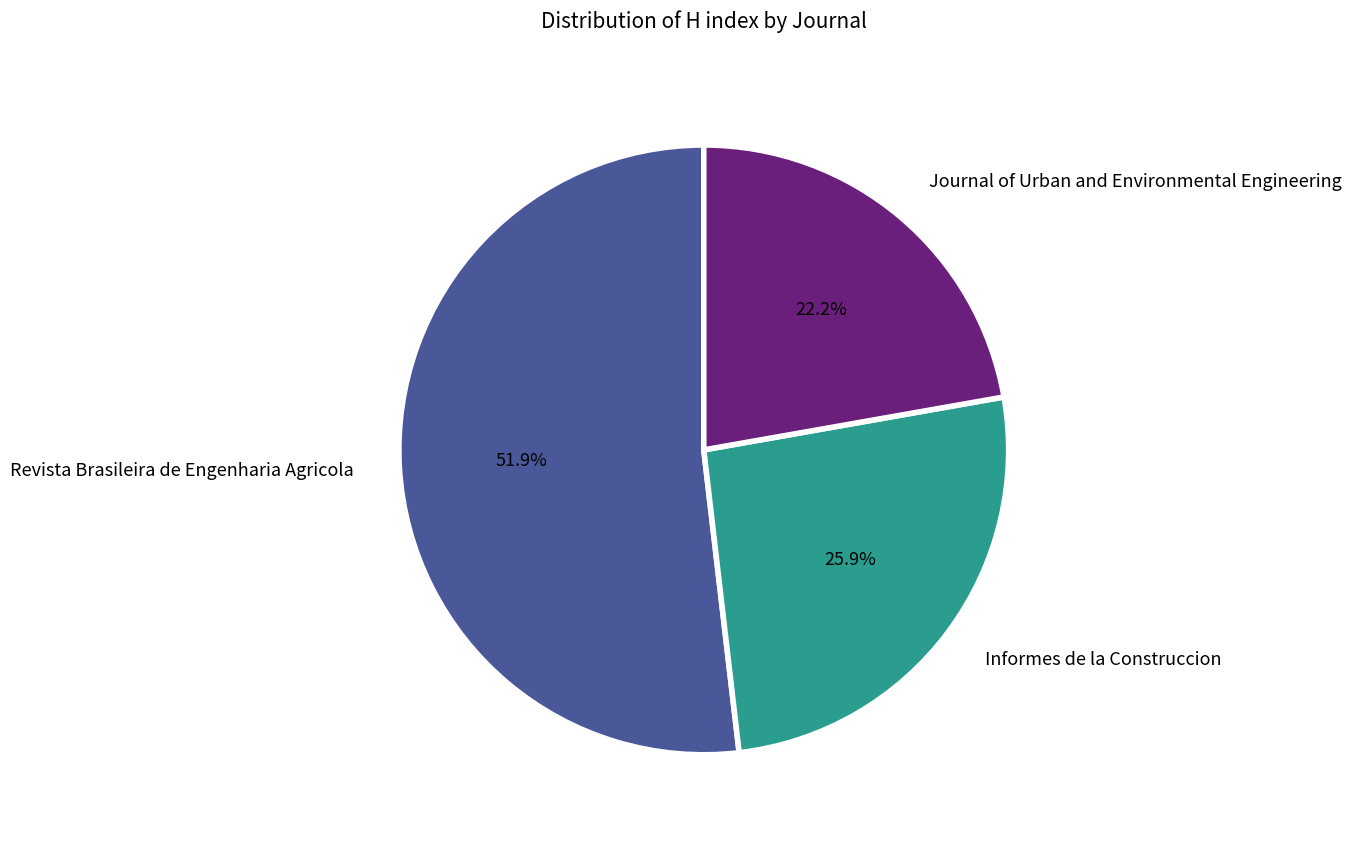

Rank the categories by value from lowest to highest.

Journal of Urban and Environmental Engineering, Informes de la Construccion, Revista Brasileira de Engenharia Agricola